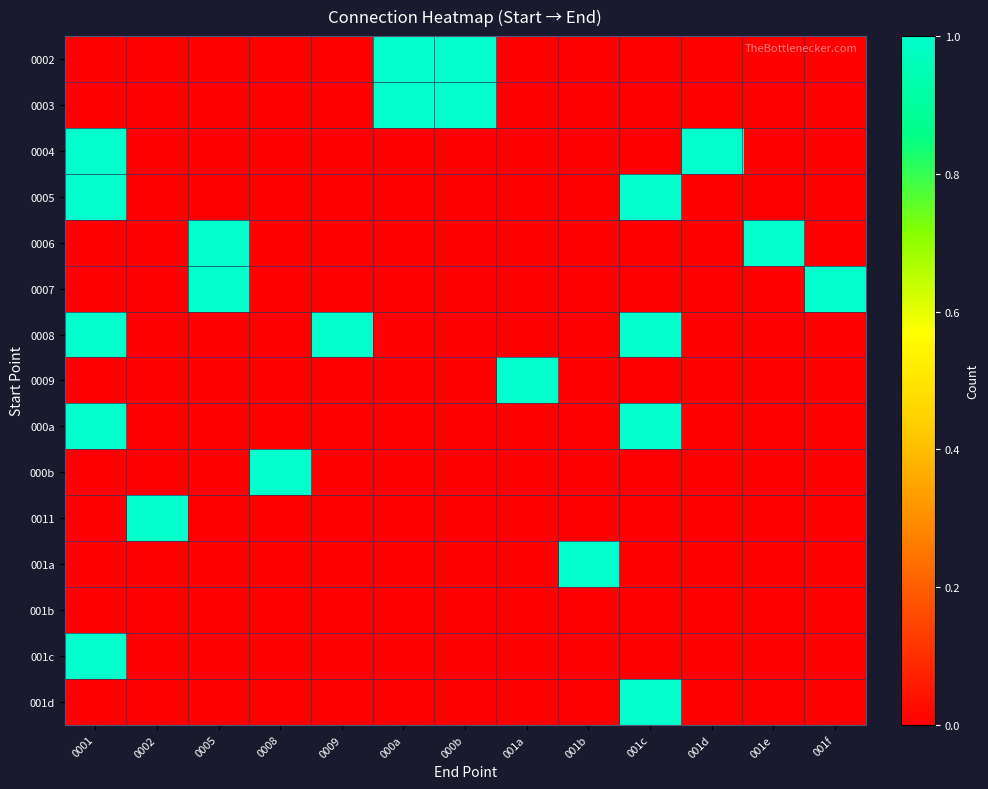

Reading right to left, what are all the values shown in this chart?

0002: 001f=0	001e=0	001d=0	001c=0	001b=0	001a=0	000b=1	000a=1	0009=0	0008=0	0005=0	0002=0	0001=0
0003: 001f=0	001e=0	001d=0	001c=0	001b=0	001a=0	000b=1	000a=1	0009=0	0008=0	0005=0	0002=0	0001=0
0004: 001f=0	001e=0	001d=1	001c=0	001b=0	001a=0	000b=0	000a=0	0009=0	0008=0	0005=0	0002=0	0001=1
0005: 001f=0	001e=0	001d=0	001c=1	001b=0	001a=0	000b=0	000a=0	0009=0	0008=0	0005=0	0002=0	0001=1
0006: 001f=0	001e=1	001d=0	001c=0	001b=0	001a=0	000b=0	000a=0	0009=0	0008=0	0005=1	0002=0	0001=0
0007: 001f=1	001e=0	001d=0	001c=0	001b=0	001a=0	000b=0	000a=0	0009=0	0008=0	0005=1	0002=0	0001=0
0008: 001f=0	001e=0	001d=0	001c=1	001b=0	001a=0	000b=0	000a=0	0009=1	0008=0	0005=0	0002=0	0001=1
0009: 001f=0	001e=0	001d=0	001c=0	001b=0	001a=1	000b=0	000a=0	0009=0	0008=0	0005=0	0002=0	0001=0
000a: 001f=0	001e=0	001d=0	001c=1	001b=0	001a=0	000b=0	000a=0	0009=0	0008=0	0005=0	0002=0	0001=1
000b: 001f=0	001e=0	001d=0	001c=0	001b=0	001a=0	000b=0	000a=0	0009=0	0008=1	0005=0	0002=0	0001=0
0011: 001f=0	001e=0	001d=0	001c=0	001b=0	001a=0	000b=0	000a=0	0009=0	0008=0	0005=0	0002=1	0001=0
001a: 001f=0	001e=0	001d=0	001c=0	001b=1	001a=0	000b=0	000a=0	0009=0	0008=0	0005=0	0002=0	0001=0
001b: 001f=0	001e=0	001d=0	001c=0	001b=0	001a=0	000b=0	000a=0	0009=0	0008=0	0005=0	0002=0	0001=0
001c: 001f=0	001e=0	001d=0	001c=0	001b=0	001a=0	000b=0	000a=0	0009=0	0008=0	0005=0	0002=0	0001=1
001d: 001f=0	001e=0	001d=0	001c=1	001b=0	001a=0	000b=0	000a=0	0009=0	0008=0	0005=0	0002=0	0001=0